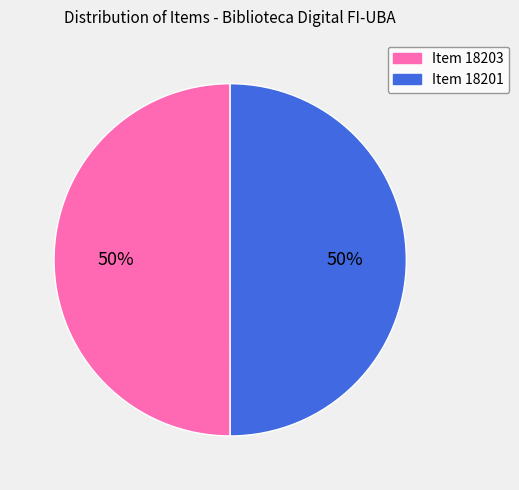

What percentage is the Item 18201 slice, to the nearest percent?

50%